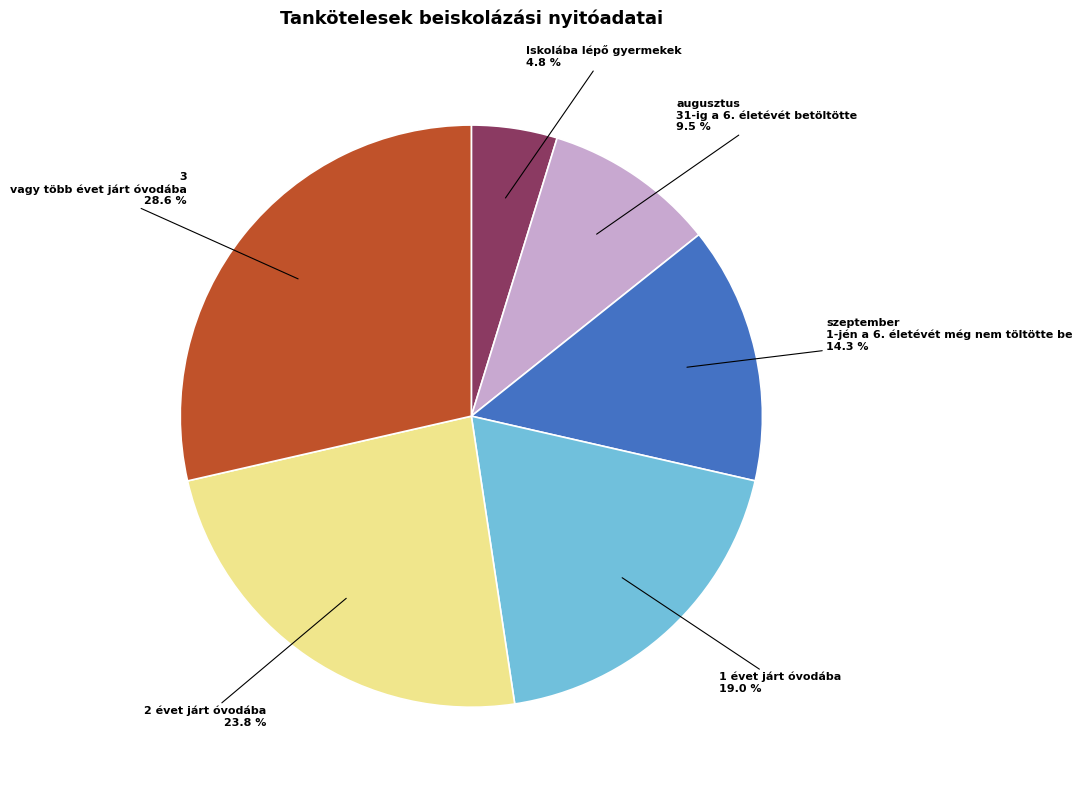

Does any single category account for the majority?

No